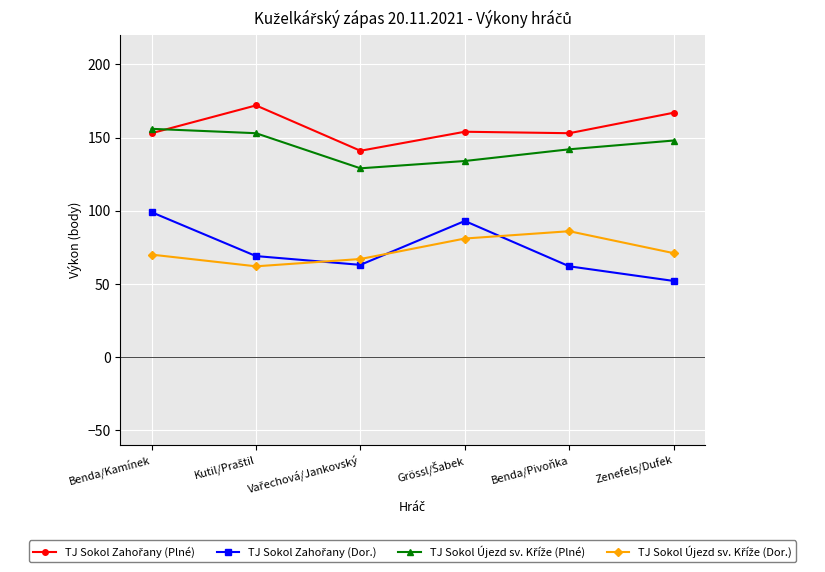

Is this an area chart (filled region under the line)?

No